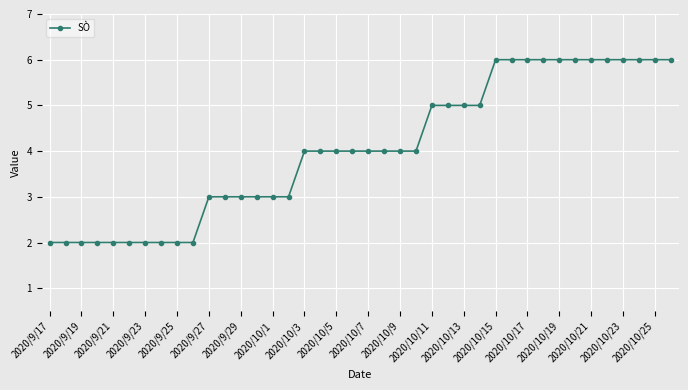

What is the value of the 8th point from the left?

2